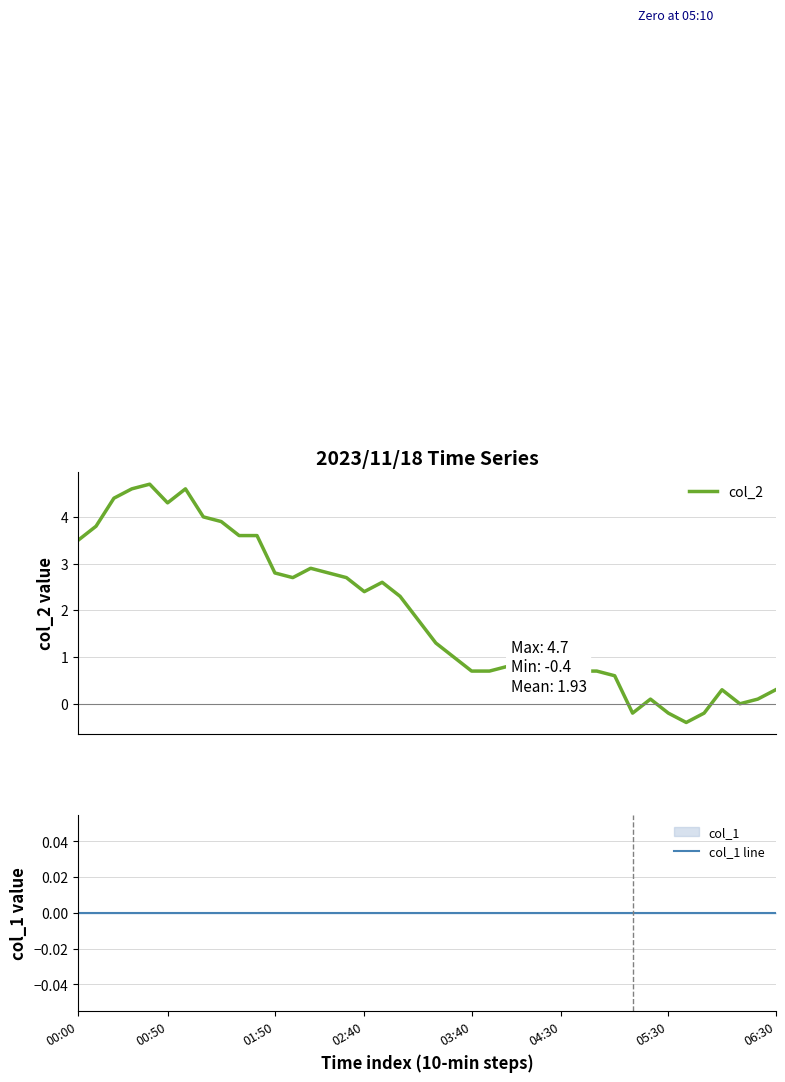

What is the minimum value for col_2?

-0.4